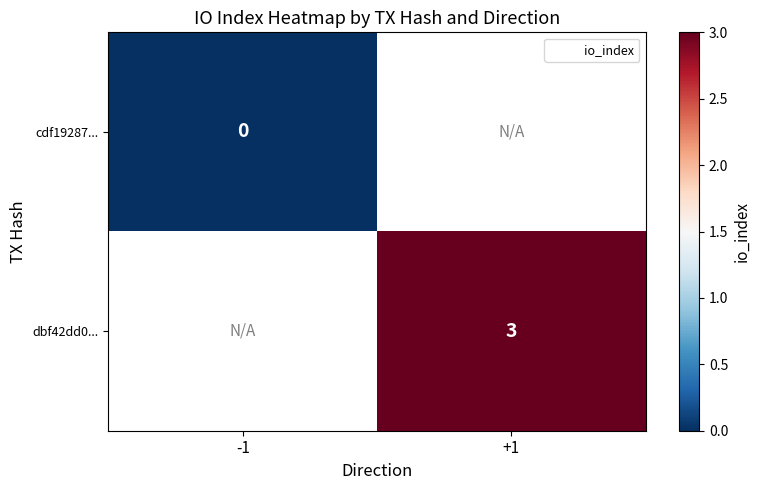

True or false: dbf42dd0... has a value of 3 at +1.

True